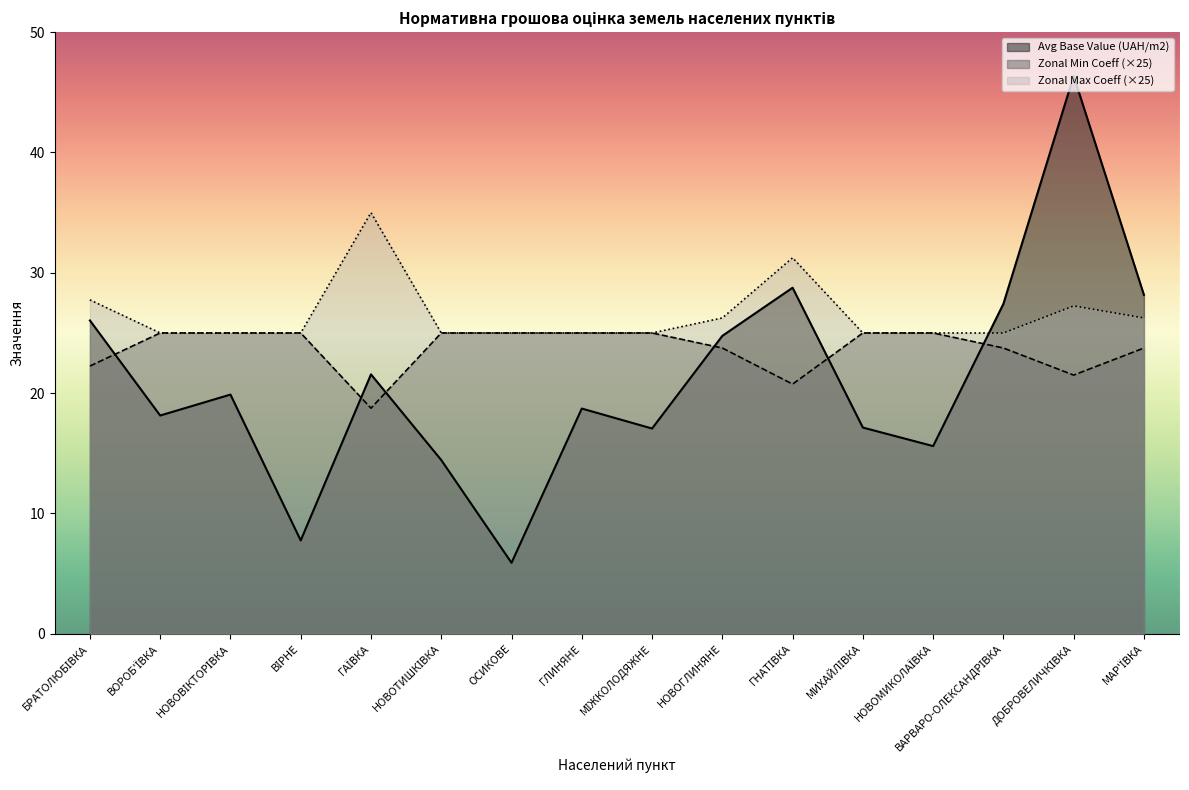

True or false: Avg Base Value (UAH/m2) has more than 0 interior local peaks.

True